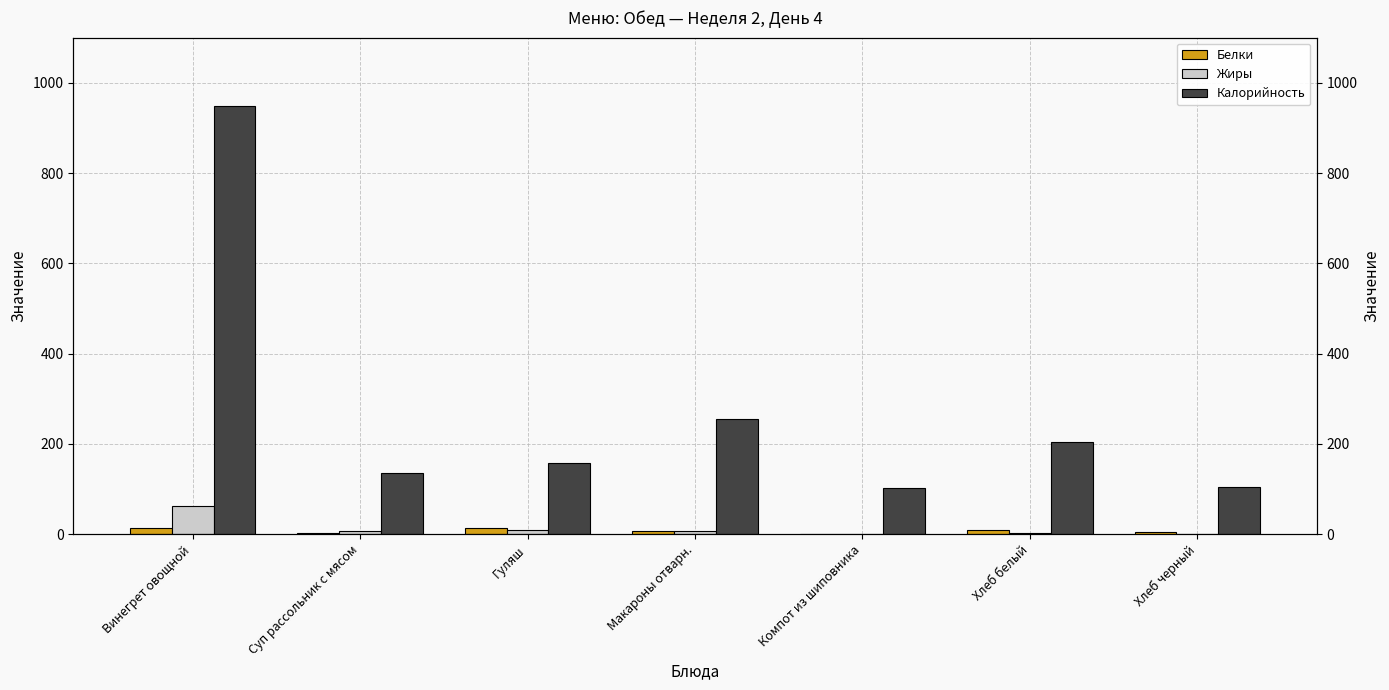

Between Гуляш and Макароны отварн., which series saw the biggest shift?

Калорийность